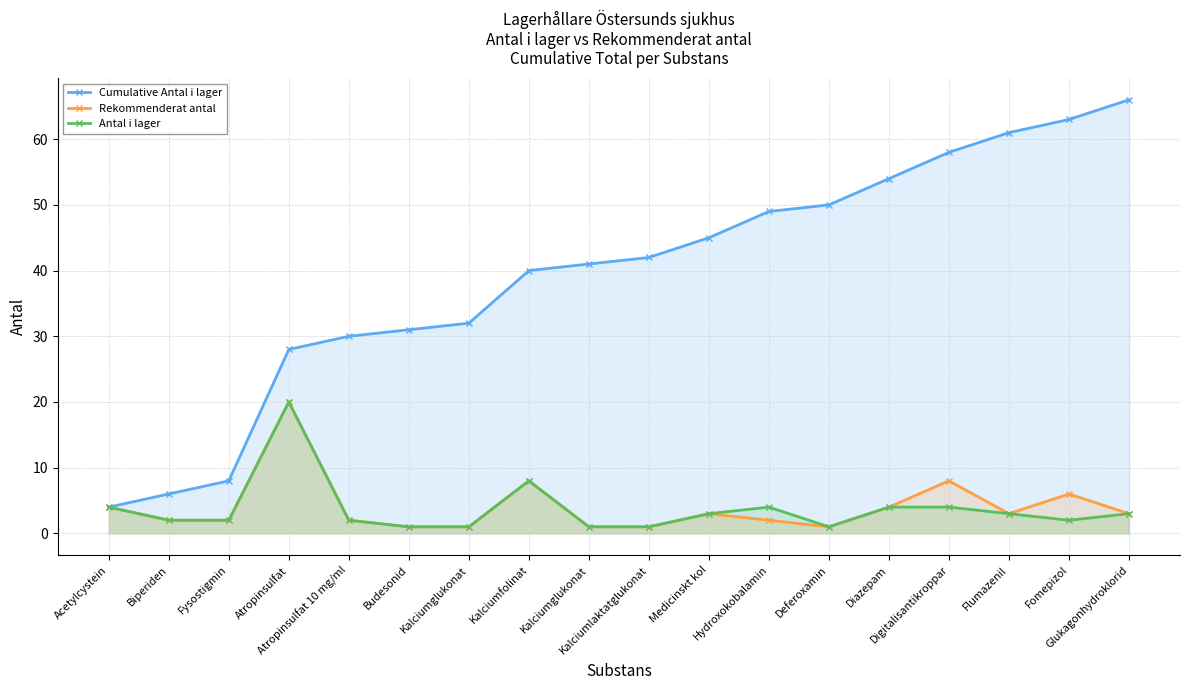

Between Fysostigmin and Kalciumlaktatglukonat, which is larger?

Kalciumlaktatglukonat